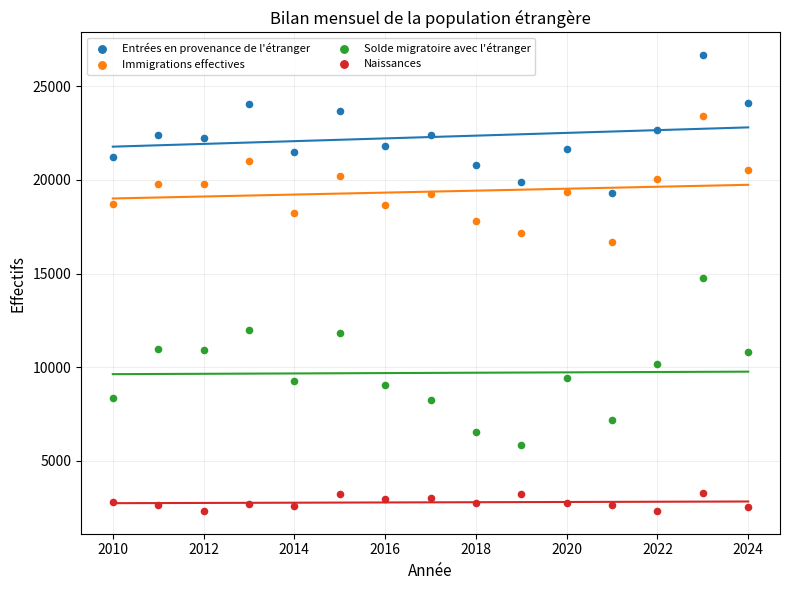

What are all the series names shown in the legend?

Entrées en provenance de l'étranger, Immigrations effectives, Solde migratoire avec l'étranger, Naissances